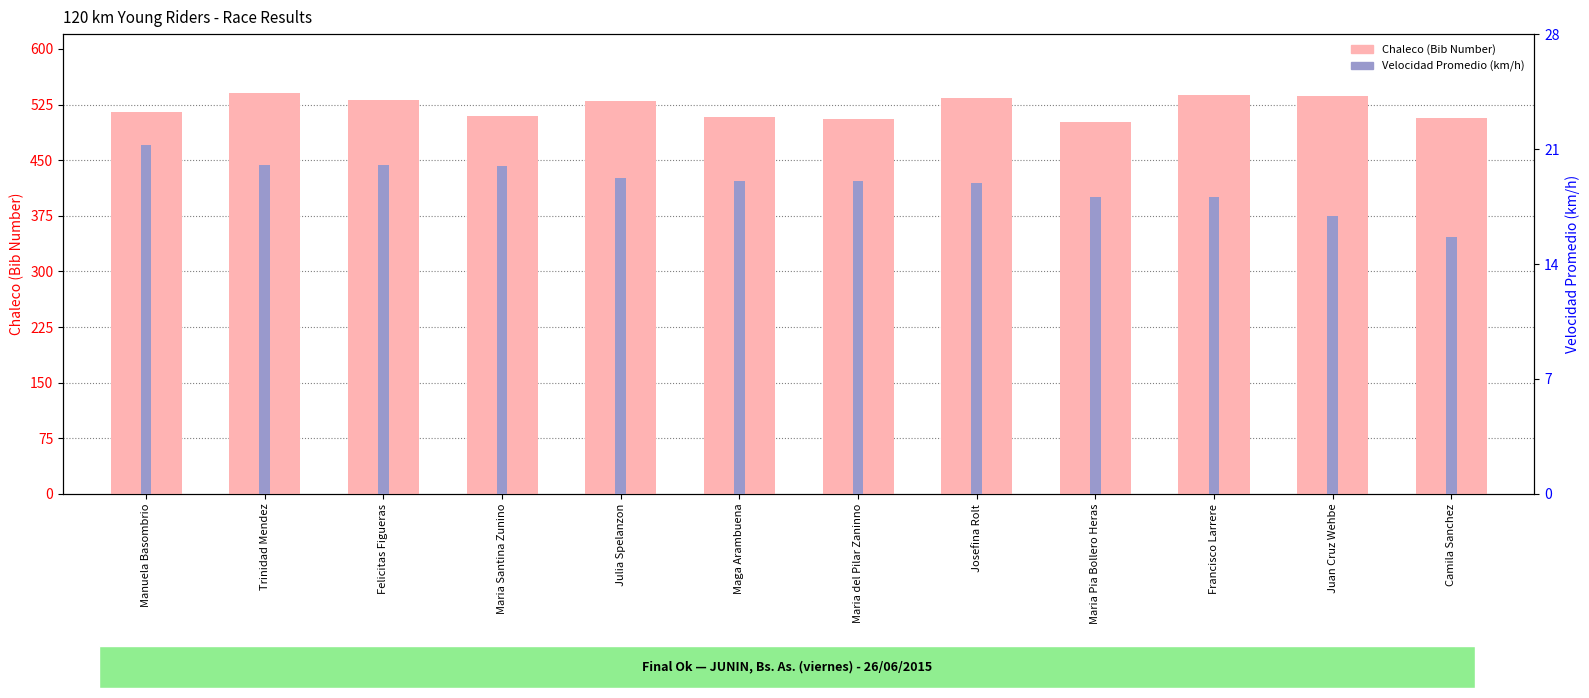

At which label is Velocidad Promedio closest to 18?

Maria Pia Bollero Heras